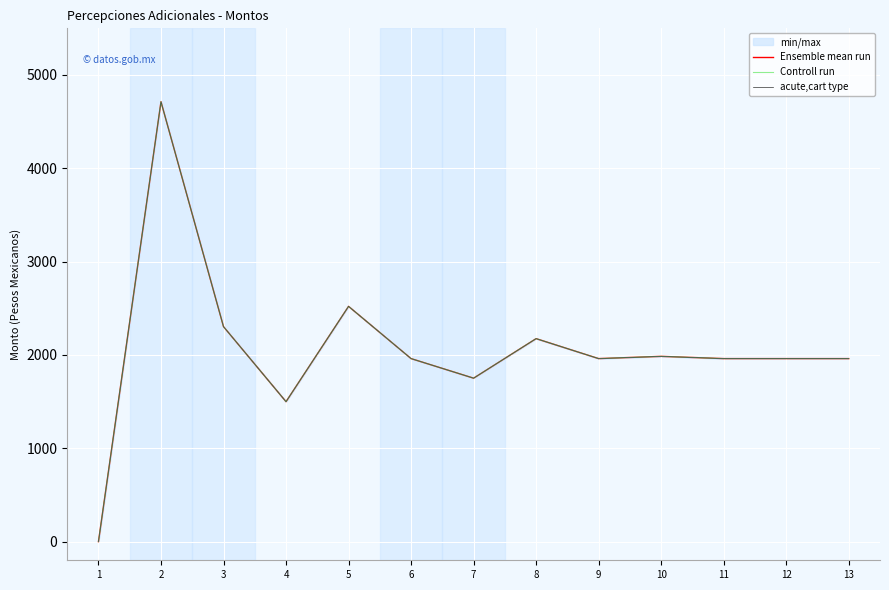

How many interior local peaks does the acute,cart type series have?

4